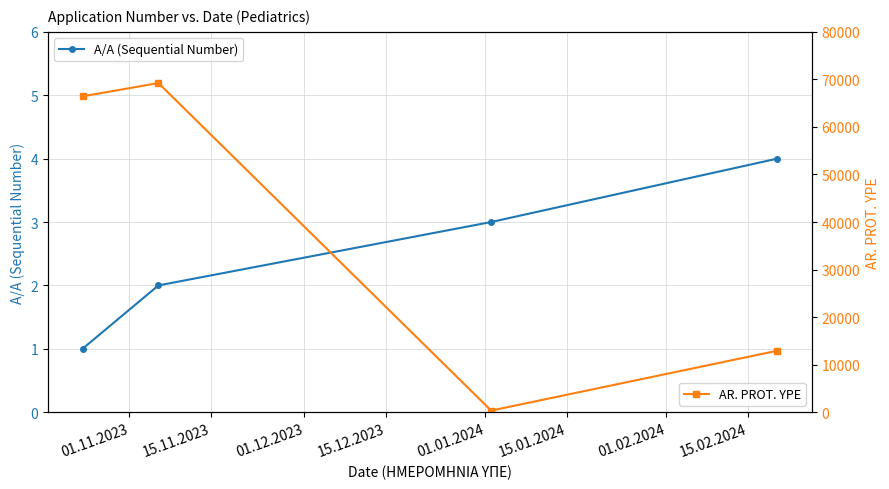

Rank the series by their average value, from lowest to highest.

A/A (Sequential Number), AR. PROT. YPE